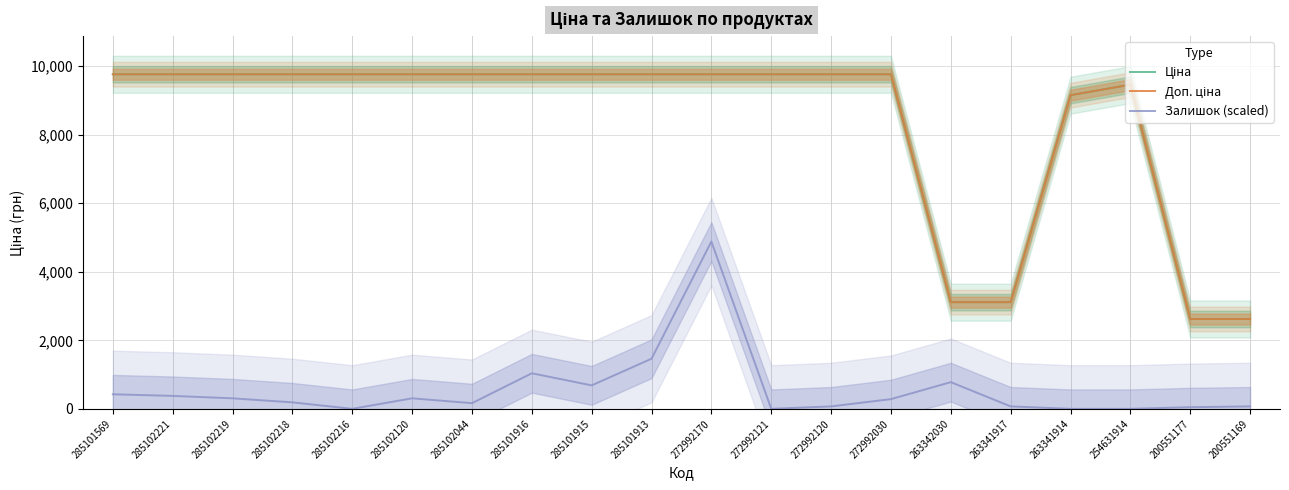

Which category has the highest value in the Доп. ціна series?

285101569